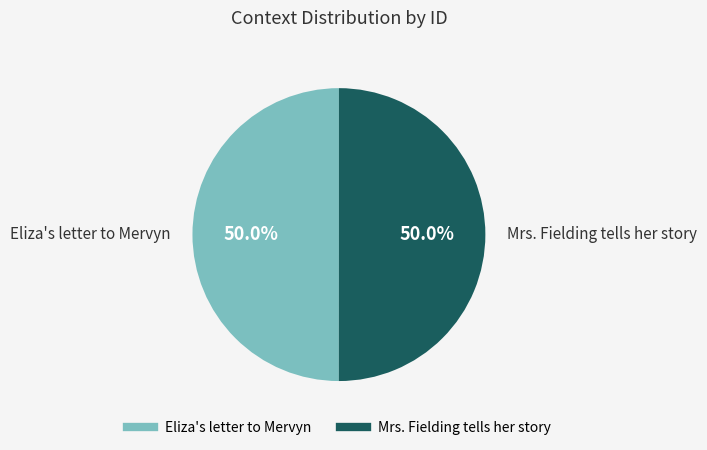

Combined, what portion of the pie is Eliza's letter to Mervyn and Mrs. Fielding tells her story?

100.0%